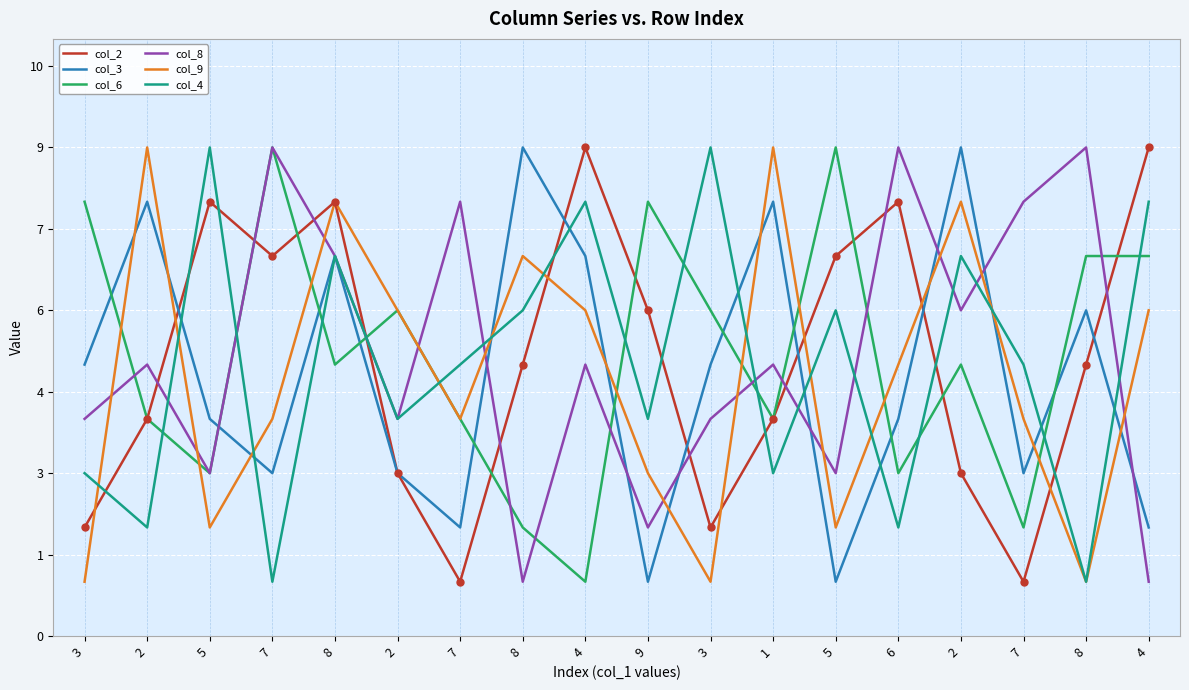

What are all the series names shown in the legend?

col_2, col_3, col_6, col_8, col_9, col_4